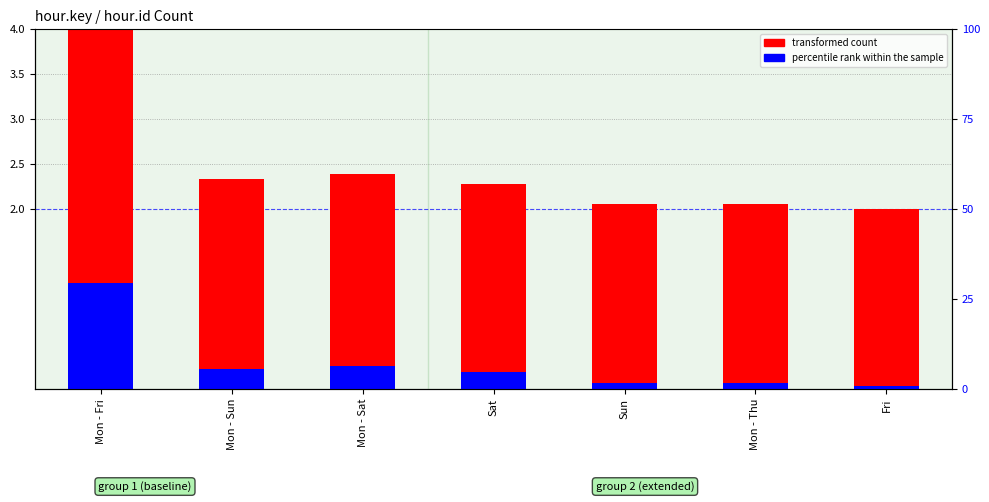

Between Mon - Fri and Mon - Thu, which series saw the biggest shift?

transformed count